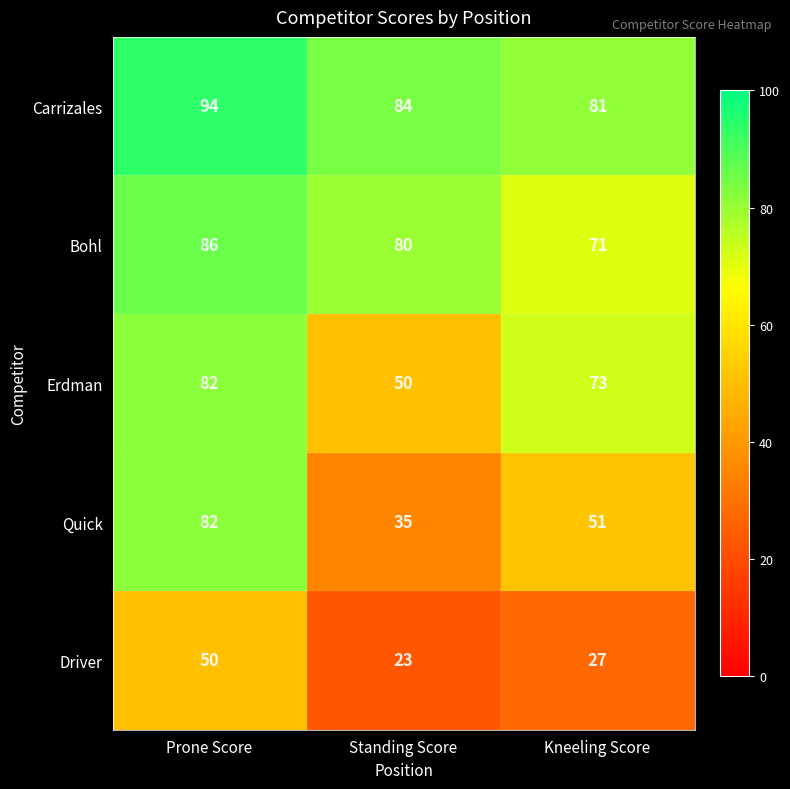

Which category has the highest value across all series?

Prone Score